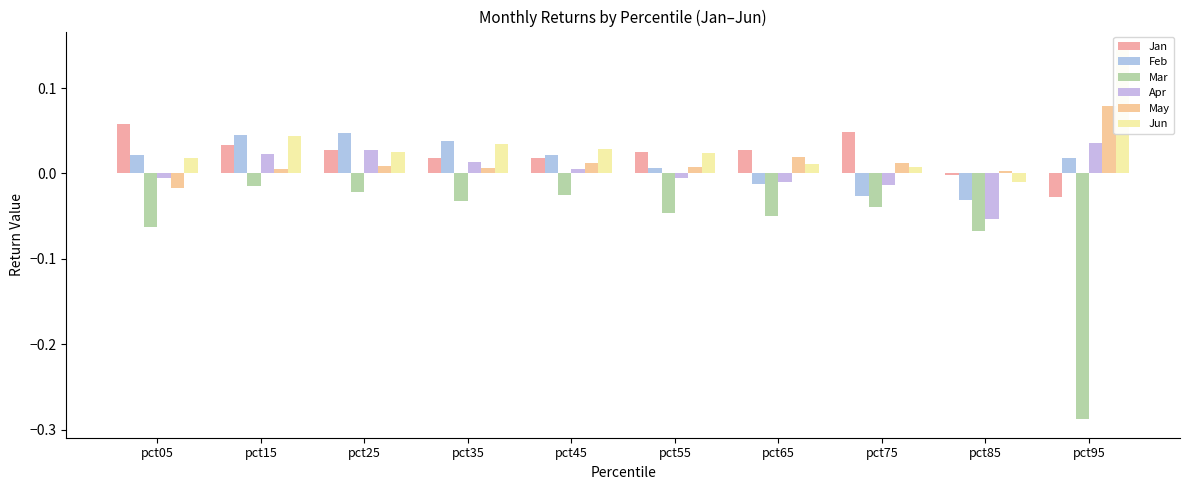

How many values in Feb are below zero?

3